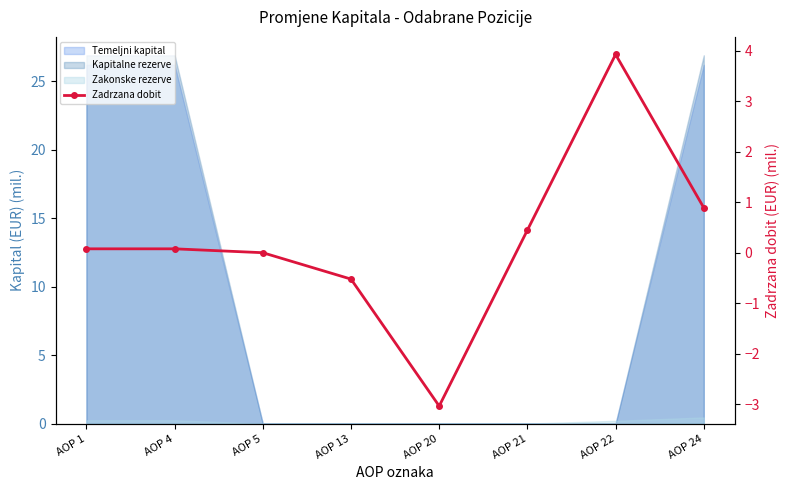

Reading left to right, transcribe all the data shown in this chart.

AOP 1=0.1	AOP 4=0.1	AOP 5=0.0	AOP 13=-0.5	AOP 20=-3.0	AOP 21=0.4	AOP 22=3.9	AOP 24=0.9